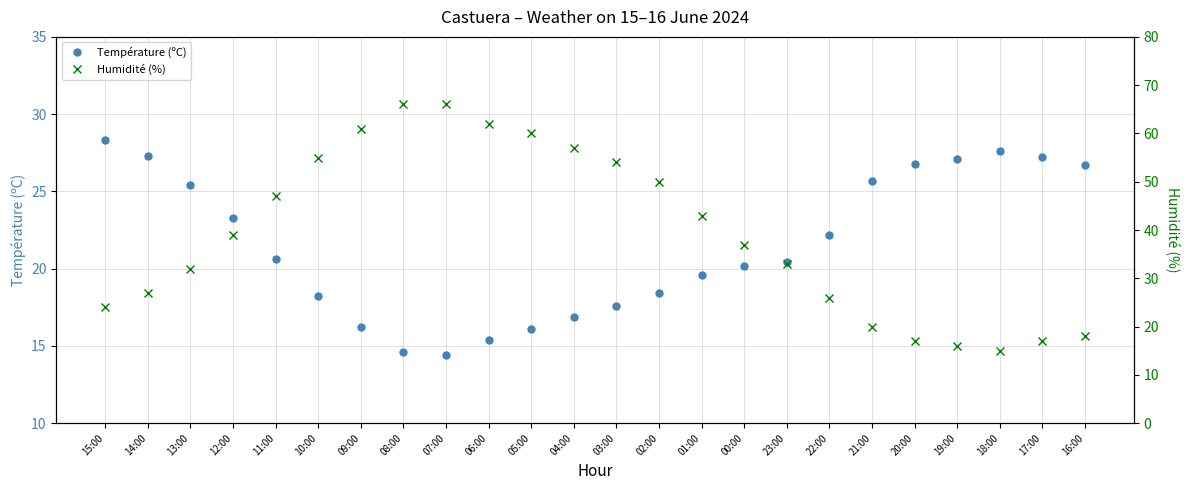

Count the number of categories in the chart.

24